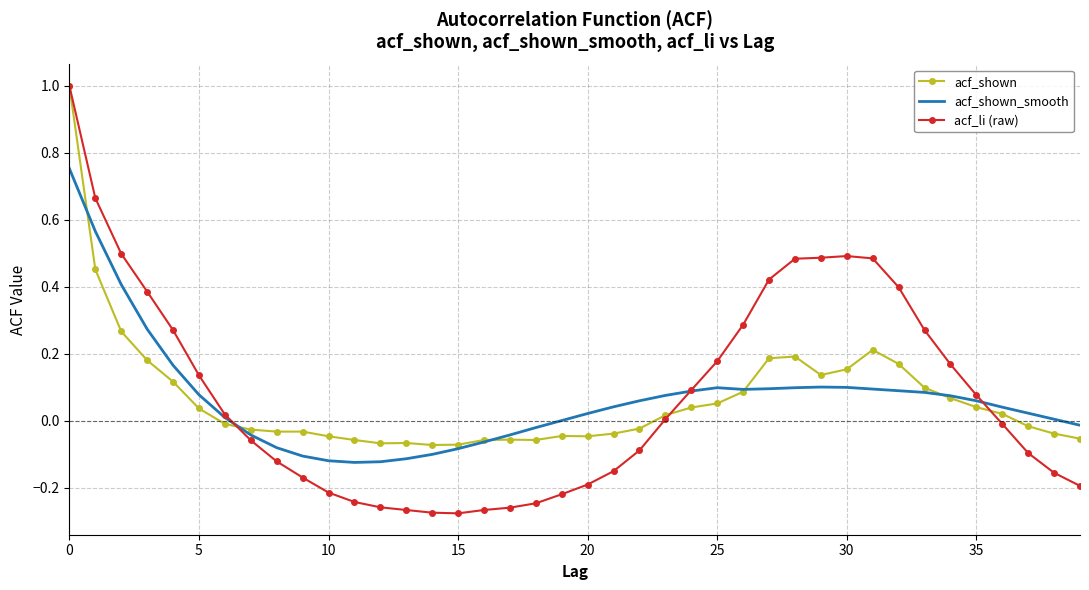

Which series has the widest spread of values?

acf_li (raw)